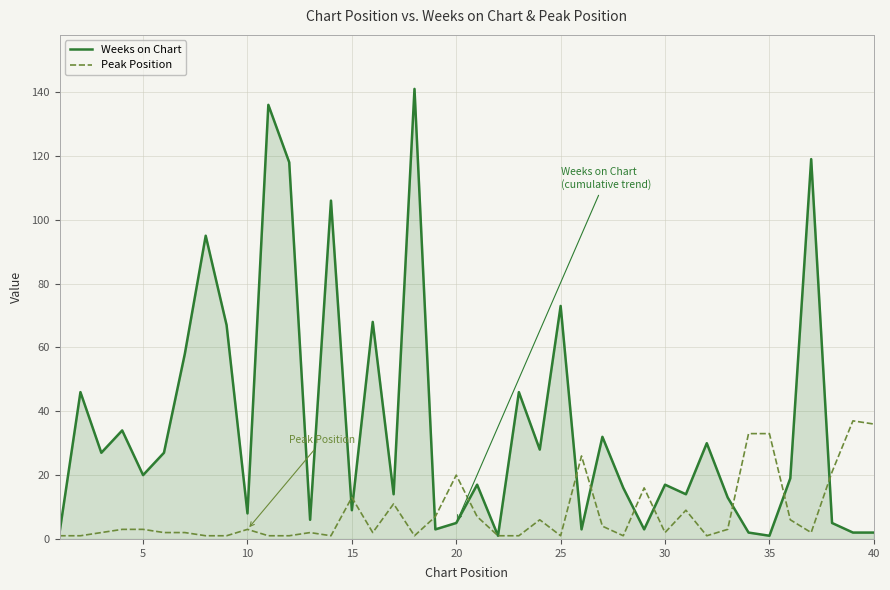

What is the greatest value displayed?

141